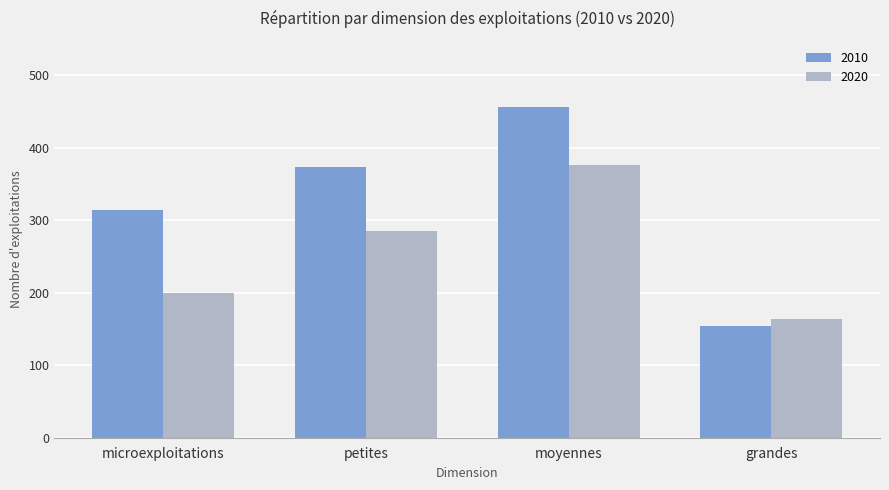

What is the highest value of the 2010 series?

456